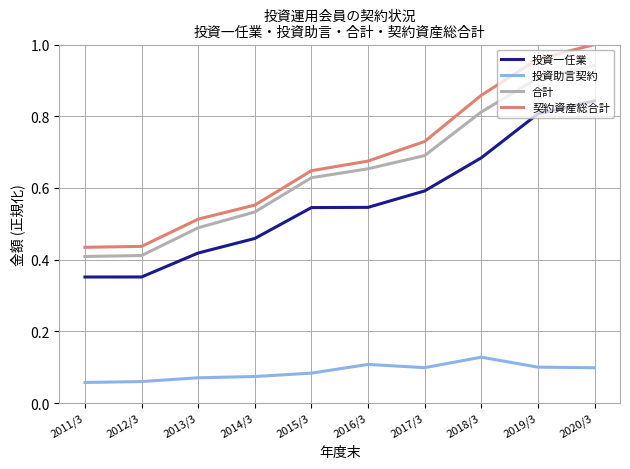

What position from the left is 2017/3?

7